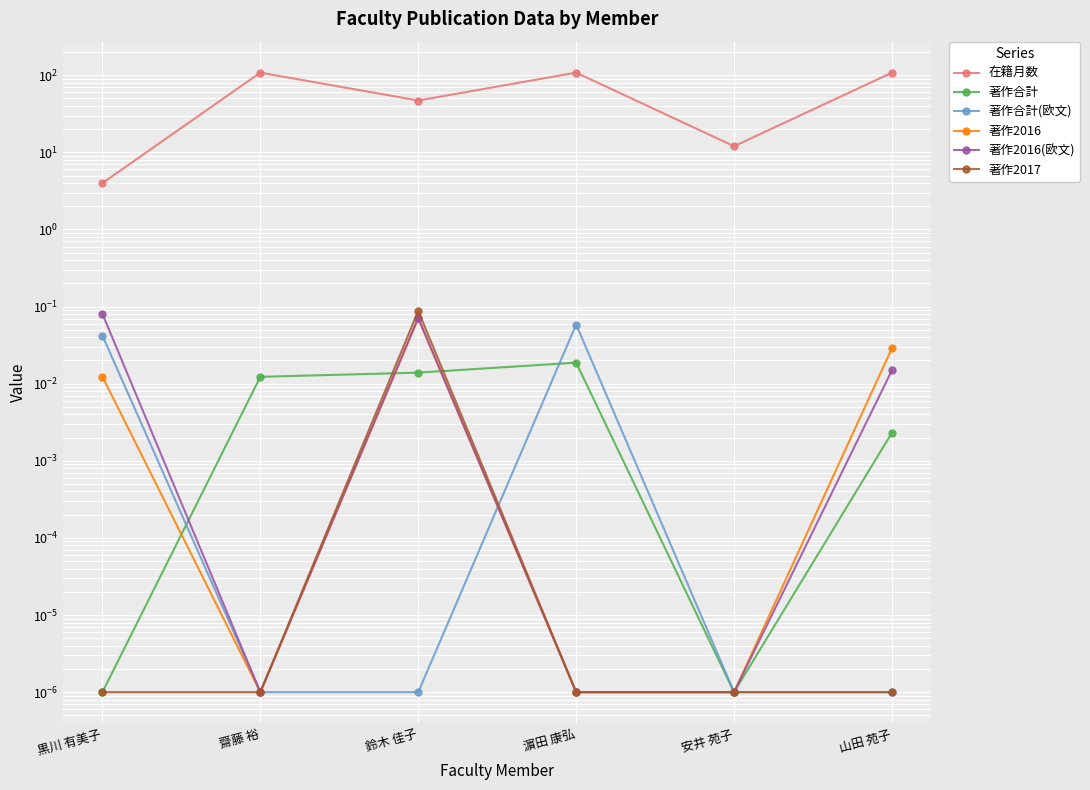

What is the difference between the second highest and second lowest values in the 著作2016(欧文) series?

0.1